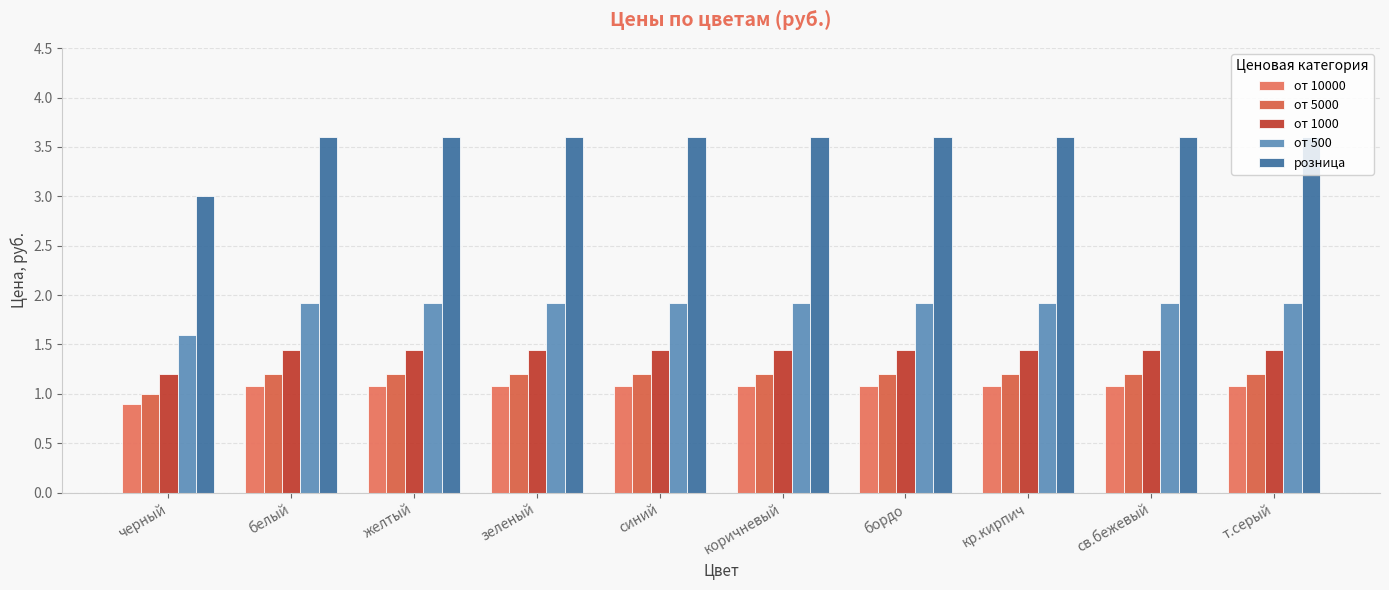

What is the label of the 9th bar from the right?

белый